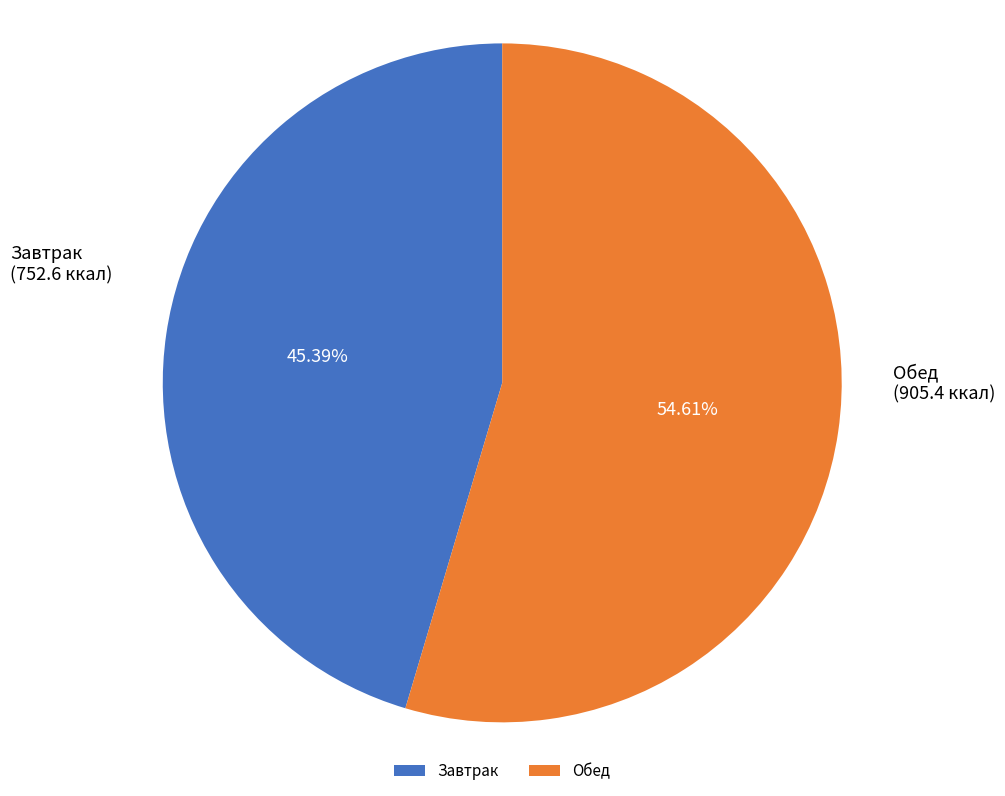

Do Обед and Завтрак together represent more than half of the pie?

Yes